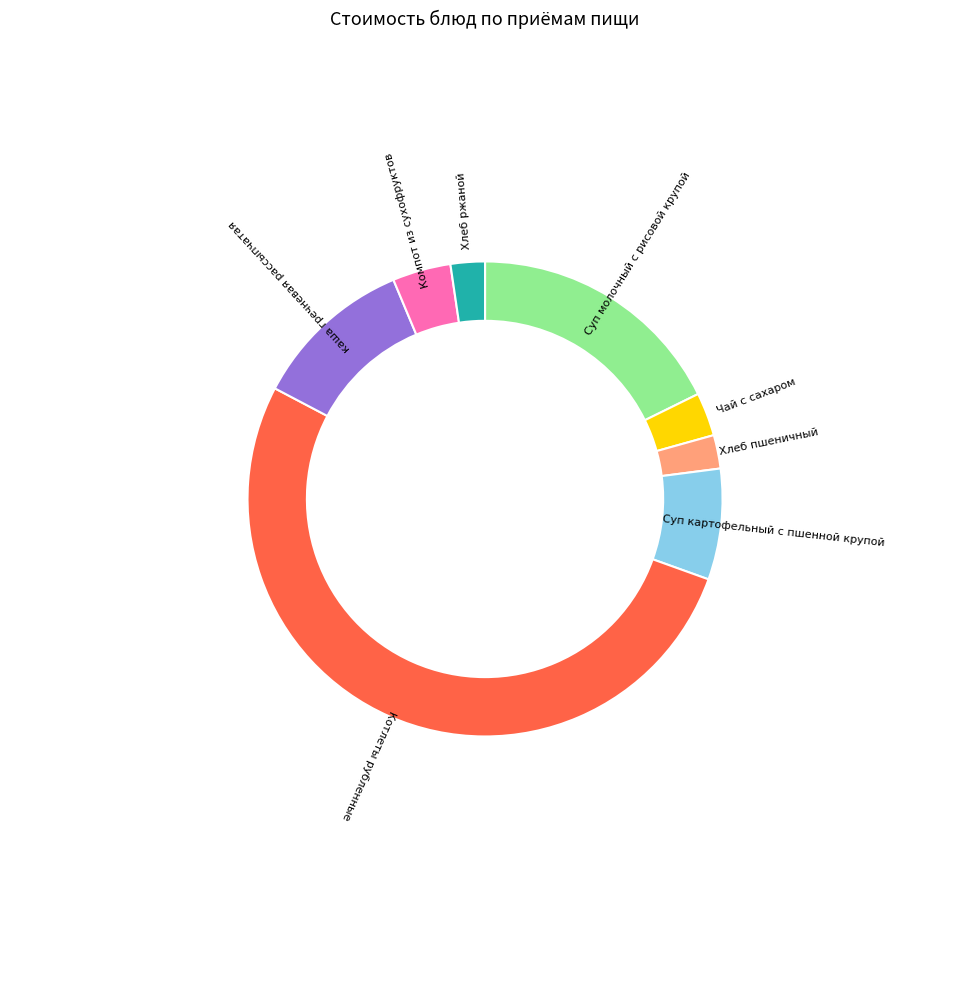

What percentage is the Суп молочный с рисовой крупой slice, to the nearest percent?

18%